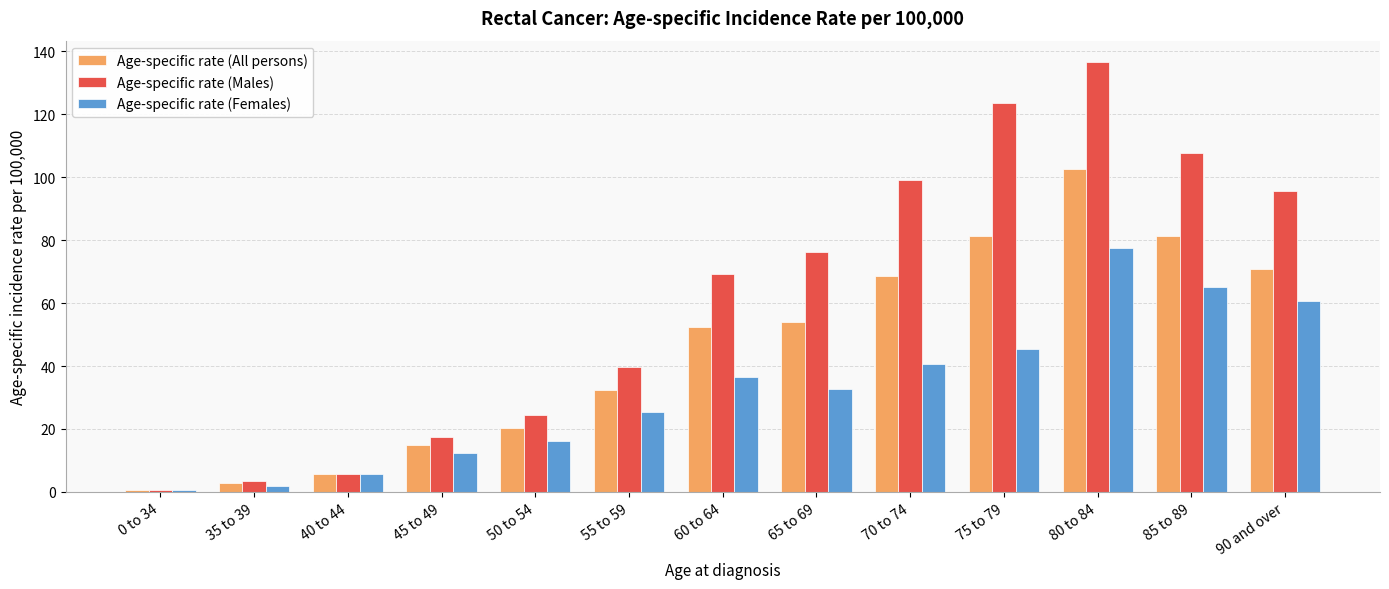

What is the difference between the Age-specific rate (Males) values at 75 to 79 and 50 to 54?

99.2